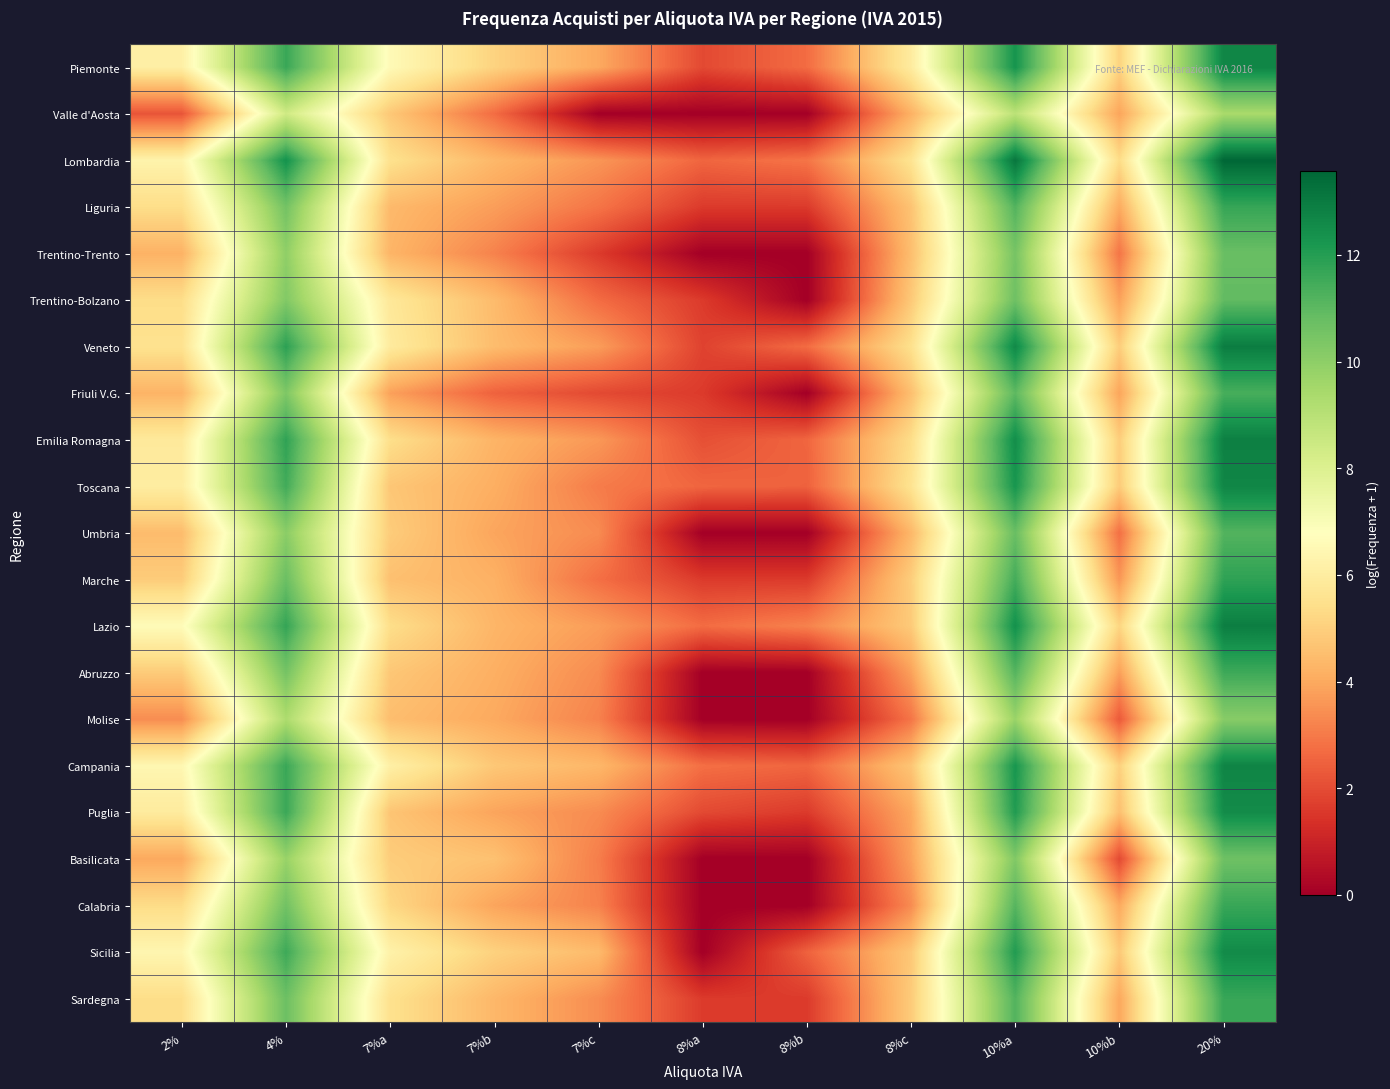

Reading right to left, extract all data points from this chart.

Piemonte: 20%=12.7	10%b=5.1	10%a=12.3	8%c=5.9	8%b=2.7	8%a=1.9	7%c=4.0	7%b=5.1	7%a=6.6	4%=11.6	2%=6.1
Valle d'Aosta: 20%=9.4	10%b=3.9	10%a=8.9	8%c=4.2	8%b=0.0	8%a=0.0	7%c=0.0	7%b=2.7	7%a=4.8	4%=8.4	2%=2.2
Lombardia: 20%=13.6	10%b=5.3	10%a=13.1	8%c=5.6	8%b=2.9	8%a=2.6	7%c=3.6	7%b=4.4	7%a=5.5	4%=12.4	2%=6.3
Liguria: 20%=11.7	10%b=4.0	10%a=11.2	8%c=4.7	8%b=1.6	8%a=1.6	7%c=2.9	7%b=3.8	7%a=4.4	4%=10.6	2%=5.4
Trentino-Trento: 20%=10.8	10%b=2.9	10%a=10.5	8%c=4.5	8%b=0.0	8%a=0.0	7%c=1.6	7%b=3.2	7%a=4.3	4%=10.0	2%=4.2
Trentino-Bolzano: 20%=10.9	10%b=3.8	10%a=10.7	8%c=4.8	8%b=0.0	8%a=1.6	7%c=2.7	7%b=4.5	7%a=5.8	4%=10.3	2%=5.4
Veneto: 20%=13.0	10%b=4.9	10%a=12.6	8%c=5.5	8%b=2.7	8%a=1.8	7%c=3.7	7%b=4.5	7%a=5.9	4%=11.9	2%=5.5
Friuli V.G.: 20%=11.4	10%b=3.9	10%a=11.0	8%c=4.6	8%b=0.0	8%a=1.6	7%c=1.9	7%b=2.5	7%a=3.8	4%=10.3	2%=4.2
Emilia Romagna: 20%=12.9	10%b=4.9	10%a=12.5	8%c=5.4	8%b=2.6	8%a=2.1	7%c=3.6	7%b=4.3	7%a=5.4	4%=11.8	2%=5.9
Toscana: 20%=12.7	10%b=4.9	10%a=12.3	8%c=5.6	8%b=2.5	8%a=2.6	7%c=3.0	7%b=4.1	7%a=4.8	4%=11.5	2%=6.0
Umbria: 20%=11.2	10%b=2.8	10%a=10.8	8%c=4.4	8%b=0.0	8%a=0.0	7%c=3.4	7%b=3.9	7%a=4.9	4%=10.1	2%=4.5
Marche: 20%=11.8	10%b=3.6	10%a=11.5	8%c=4.9	8%b=1.6	8%a=1.6	7%c=2.8	7%b=4.2	7%a=4.6	4%=10.7	2%=4.9
Lazio: 20%=12.9	10%b=5.2	10%a=12.4	8%c=4.9	8%b=3.2	8%a=2.7	7%c=3.7	7%b=4.3	7%a=5.4	4%=11.7	2%=6.6
Abruzzo: 20%=11.6	10%b=3.8	10%a=11.2	8%c=3.8	8%b=0.0	8%a=0.0	7%c=3.4	7%b=4.1	7%a=4.8	4%=10.5	2%=4.9
Molise: 20%=10.1	10%b=2.3	10%a=9.7	8%c=2.9	8%b=0.0	8%a=0.0	7%c=3.2	7%b=4.0	7%a=4.5	4%=9.3	2%=3.4
Campania: 20%=12.7	10%b=5.0	10%a=12.2	8%c=4.7	8%b=2.6	8%a=2.8	7%c=4.3	7%b=4.8	7%a=6.1	4%=11.6	2%=6.4
Puglia: 20%=12.5	10%b=4.6	10%a=12.1	8%c=4.0	8%b=1.6	8%a=1.9	7%c=3.4	7%b=3.9	7%a=4.7	4%=11.6	2%=5.9
Basilicata: 20%=10.7	10%b=1.9	10%a=10.3	8%c=3.8	8%b=0.0	8%a=0.0	7%c=3.1	7%b=4.6	7%a=4.9	4%=9.8	2%=4.0
Calabria: 20%=11.6	10%b=4.0	10%a=11.1	8%c=3.4	8%b=0.0	8%a=0.0	7%c=3.2	7%b=3.9	7%a=5.2	4%=10.6	2%=5.3
Sicilia: 20%=12.6	10%b=4.8	10%a=12.1	8%c=4.8	8%b=2.5	8%a=0.0	7%c=4.4	7%b=5.0	7%a=6.2	4%=11.6	2%=6.4
Sardegna: 20%=11.7	10%b=4.0	10%a=11.2	8%c=4.9	8%b=1.6	8%a=1.6	7%c=3.4	7%b=4.4	7%a=5.5	4%=10.7	2%=5.4